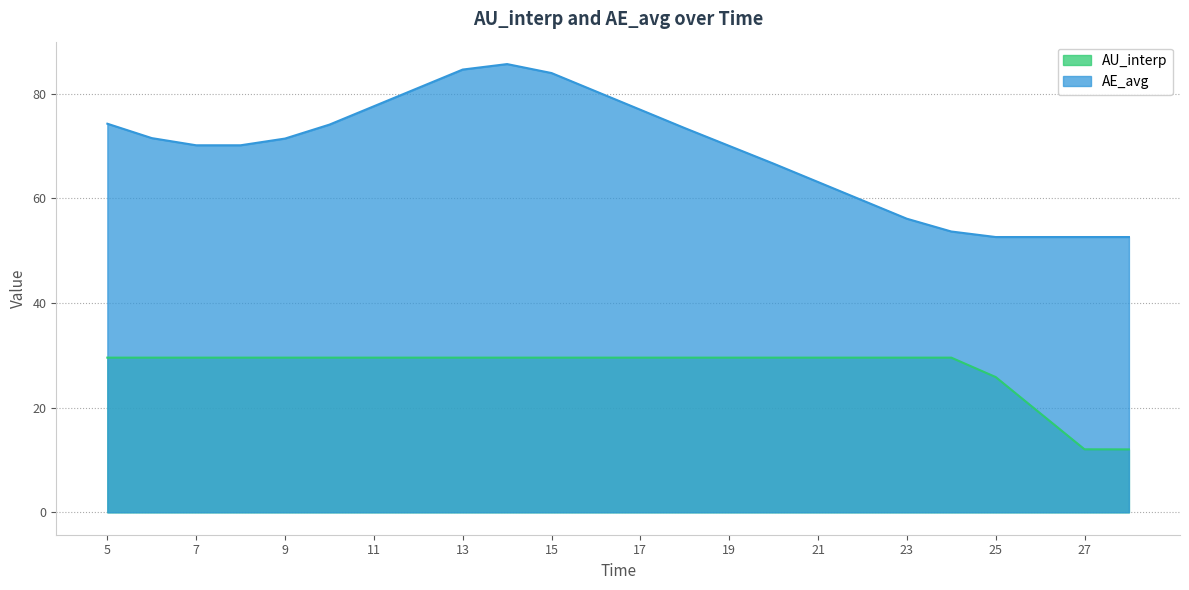

Does the chart display data point markers on the line(s)?

No